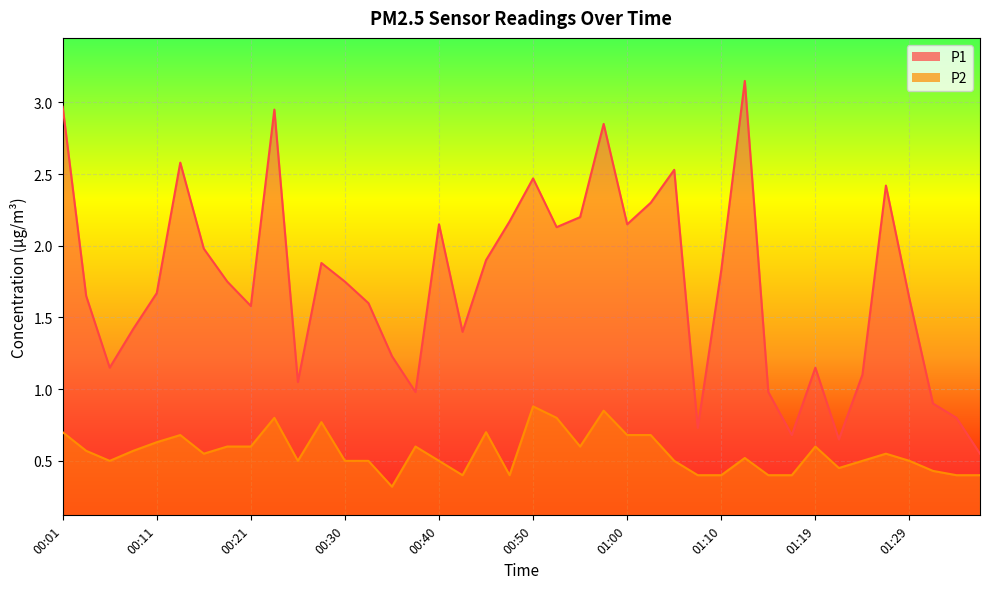

At which category is the sum across all series the highest?

00:23